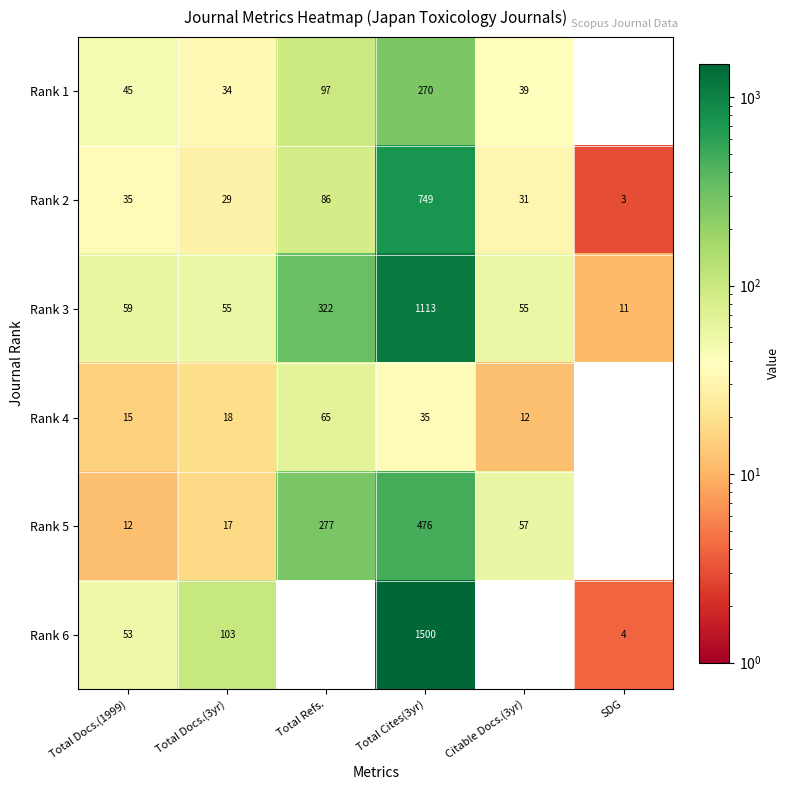

Which has a higher value, Total Refs. or Total Docs.(1999)?

Total Refs.